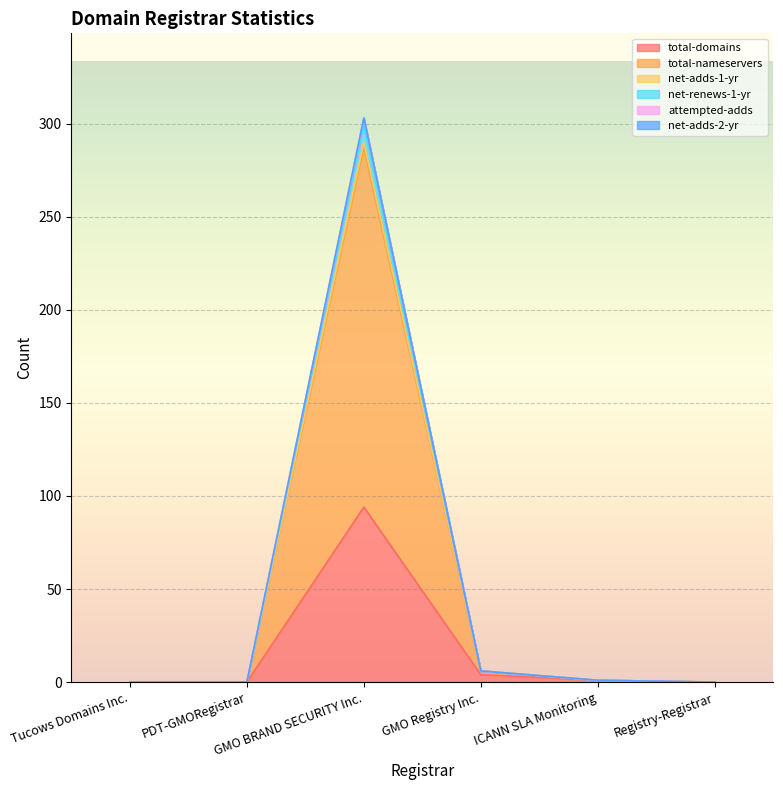

What is the maximum value for total-domains?

94